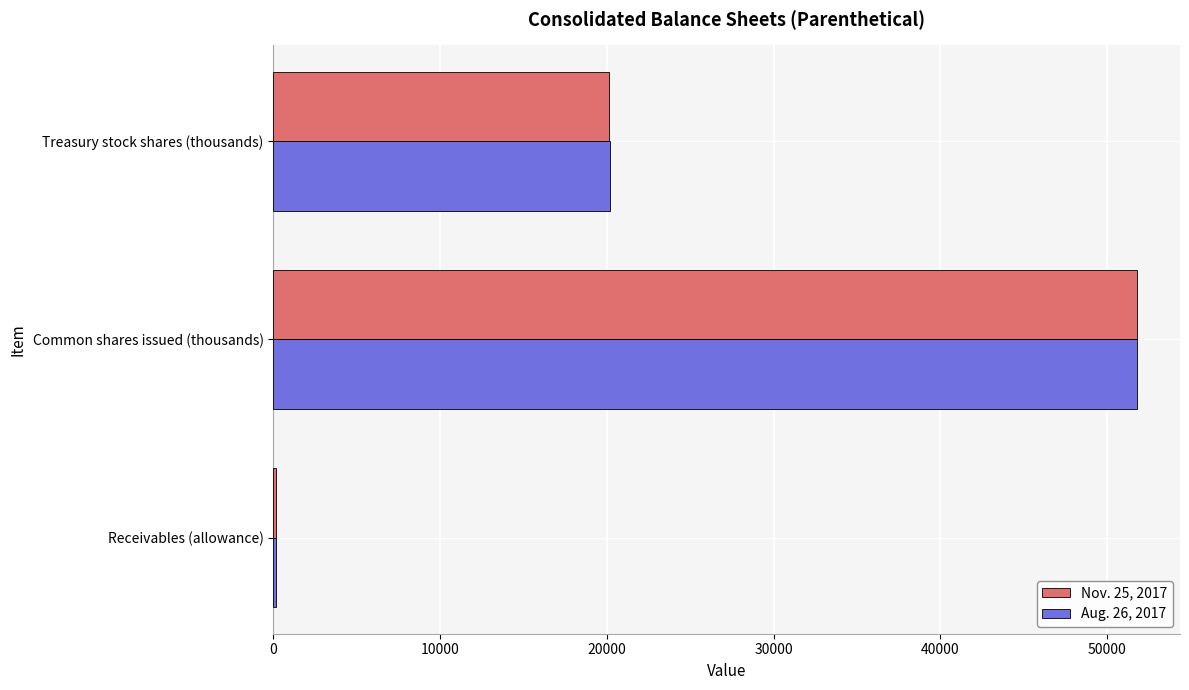

What is the greatest value displayed?

51776